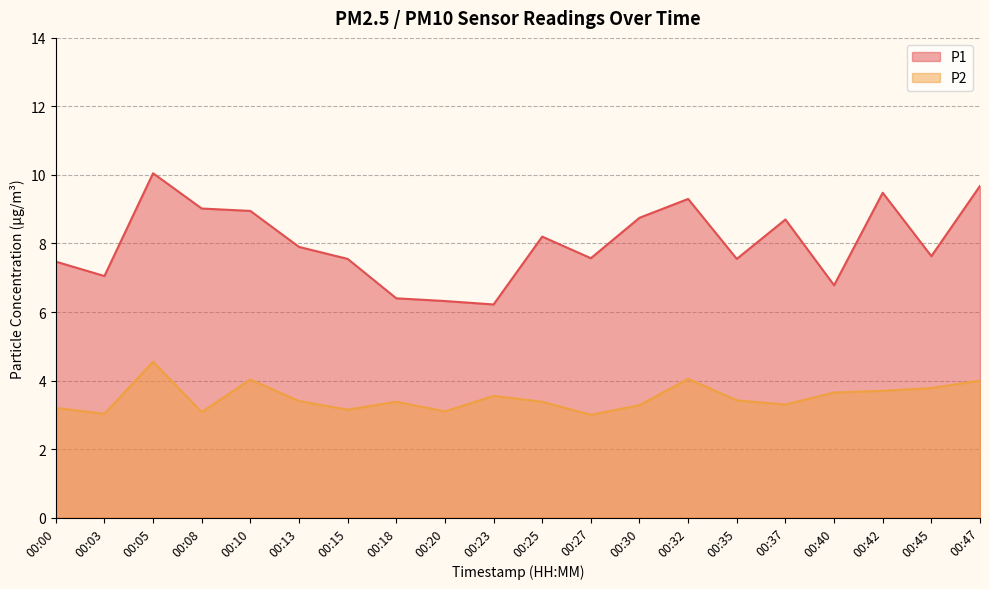

The P1 series shows 9.7 at 00:47. True or false?

True